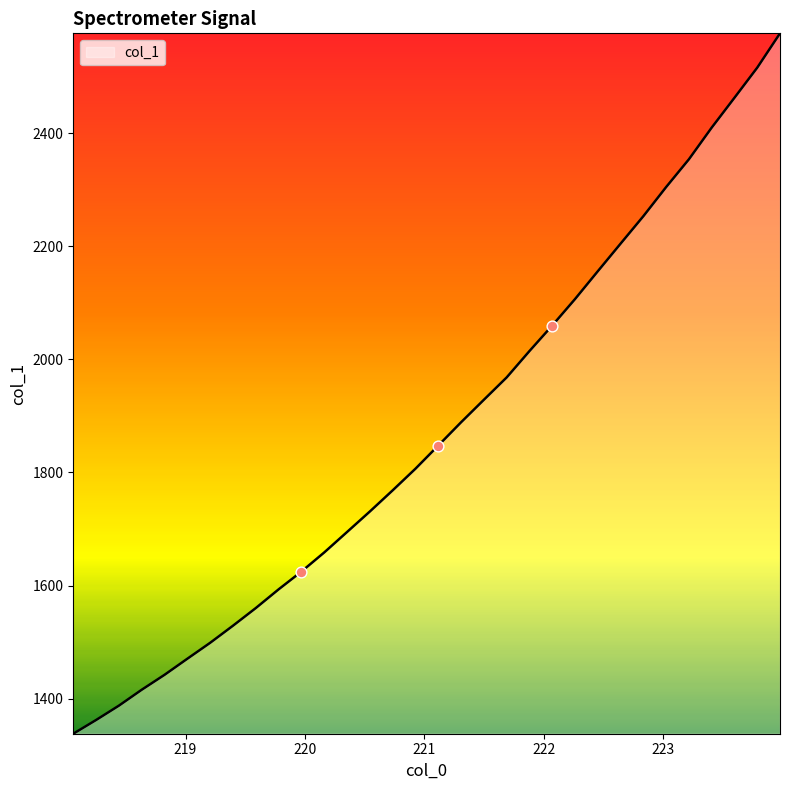

What is the maximum value shown in the chart?

2576.3